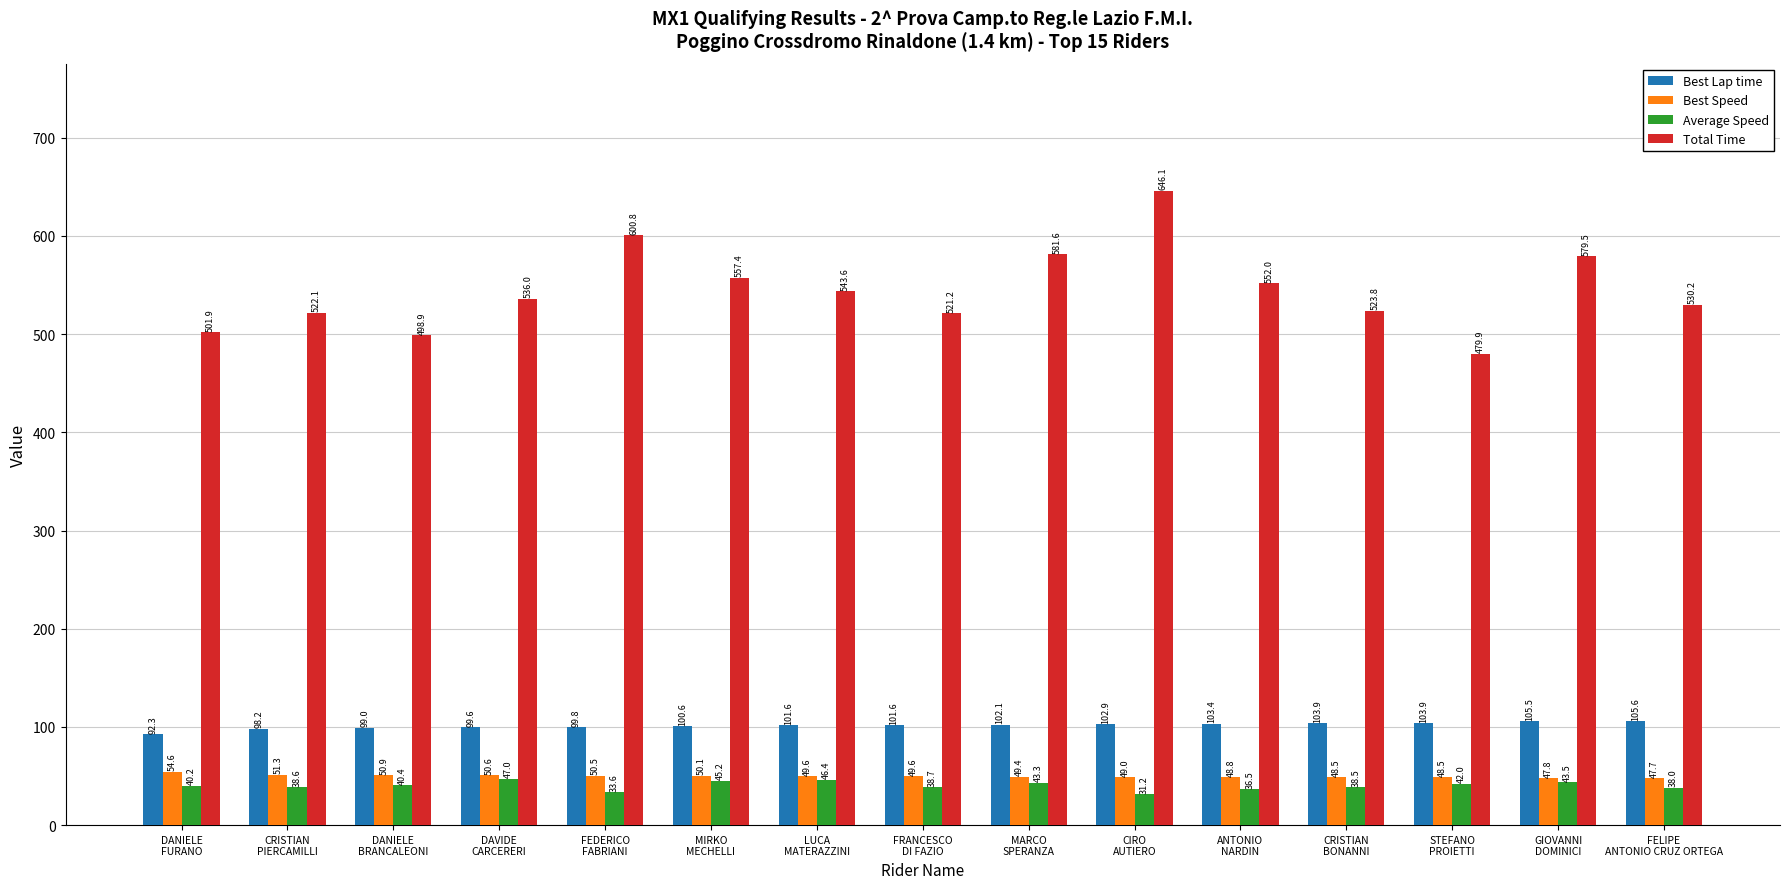

Which series has the largest range (max minus min)?

Total Time